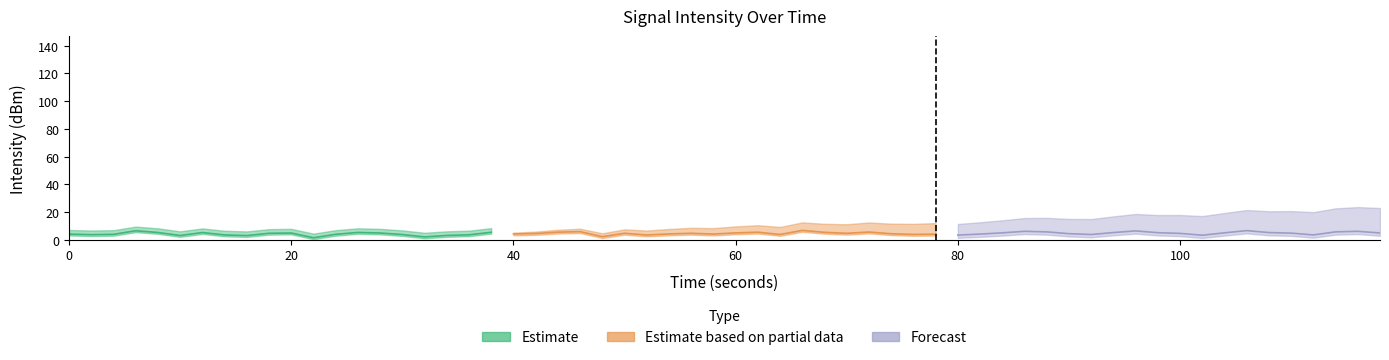

How many values in the Estimate series are below 4?

9